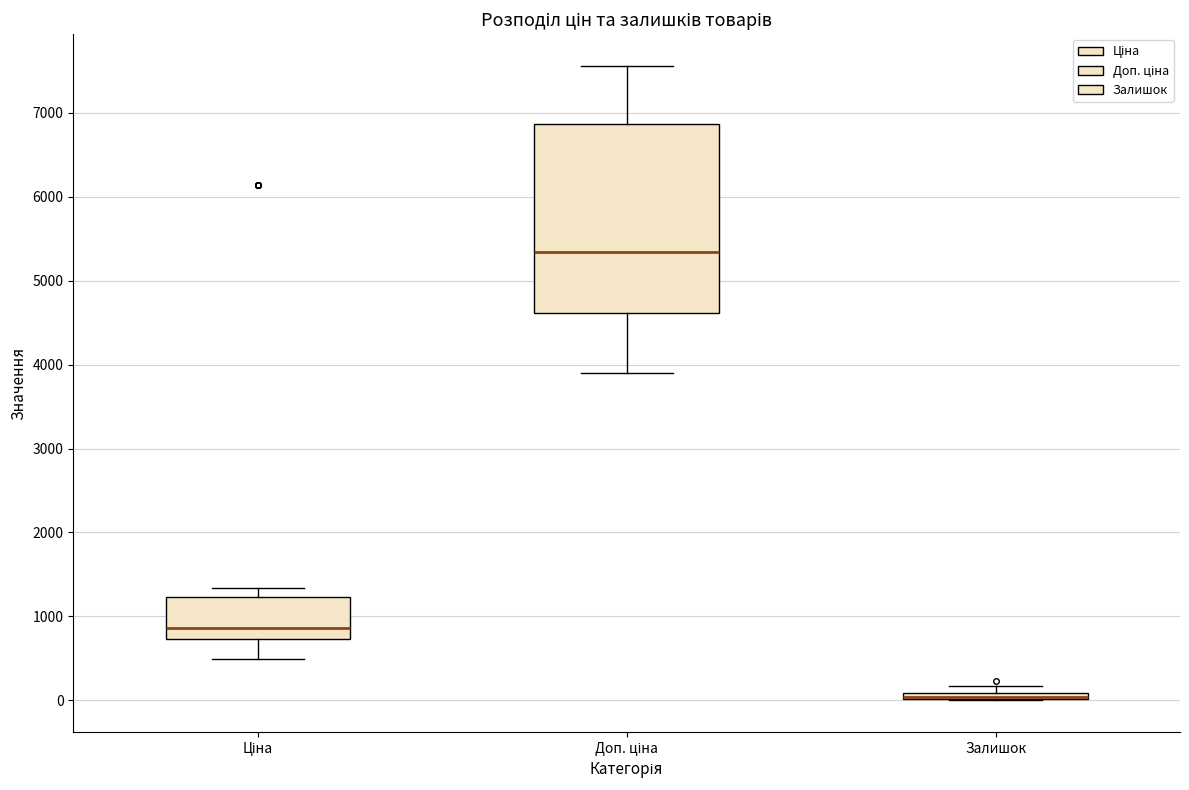

Comparing the boxes themselves (not the whiskers), which one is the tallest?

Доп. ціна